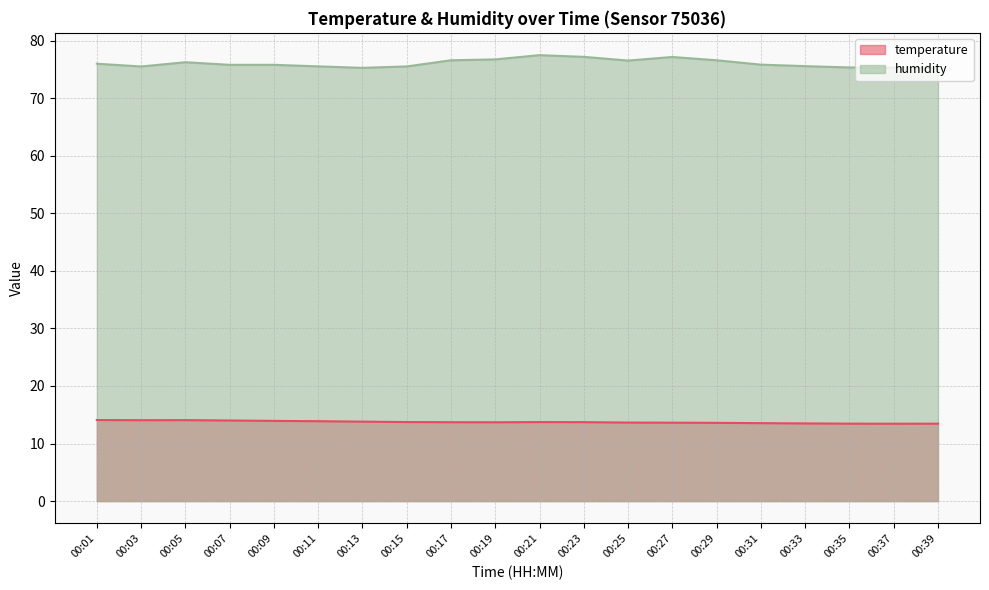

What is the difference between the highest and lowest values at 00:17?

62.9